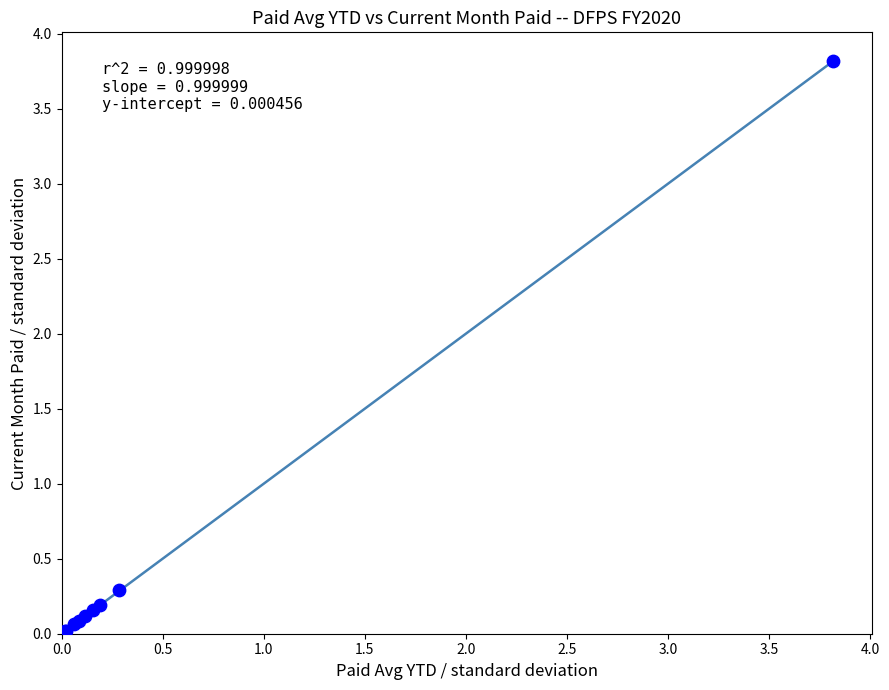

What Y value in the scatter plot is closest to 1?

0.3